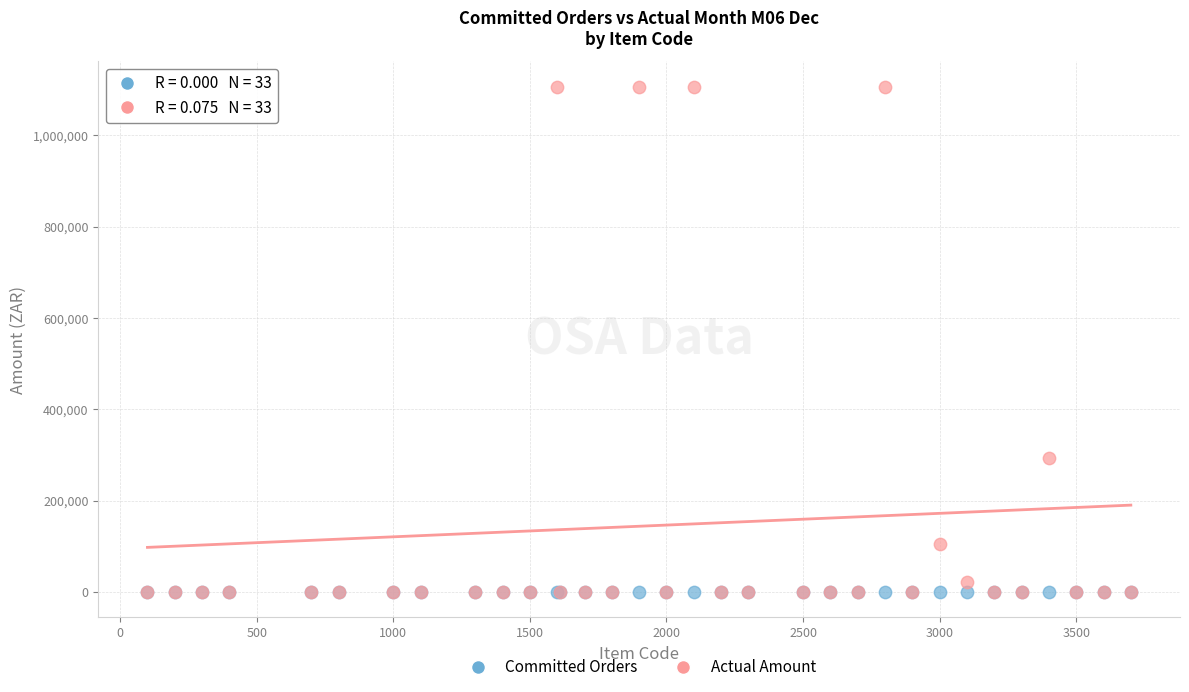

Across all series, what Y value is closest to 553313?

294067